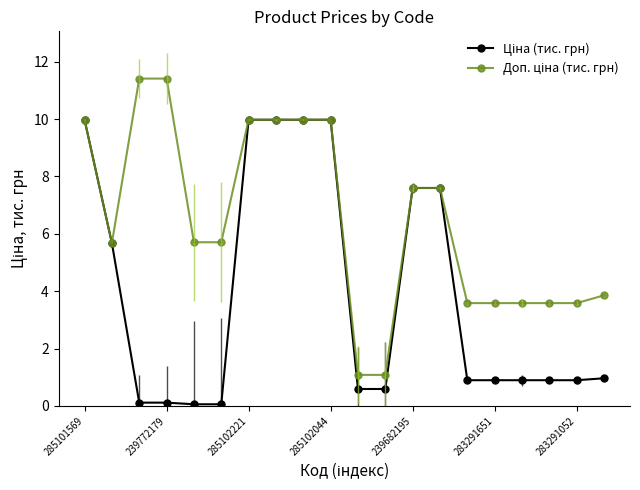

At how many categories does at least one series exceed 4?

12